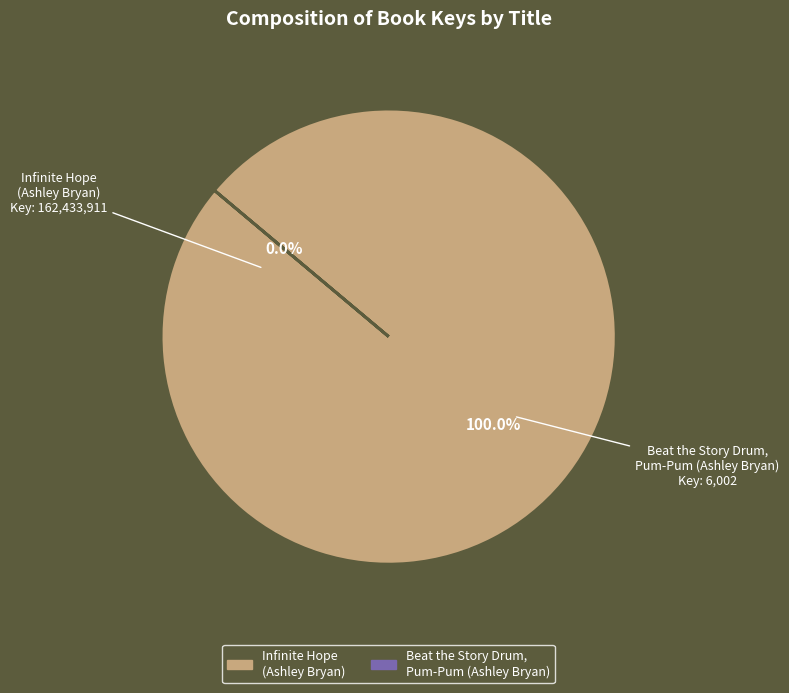

Count the number of slices in the pie.

2